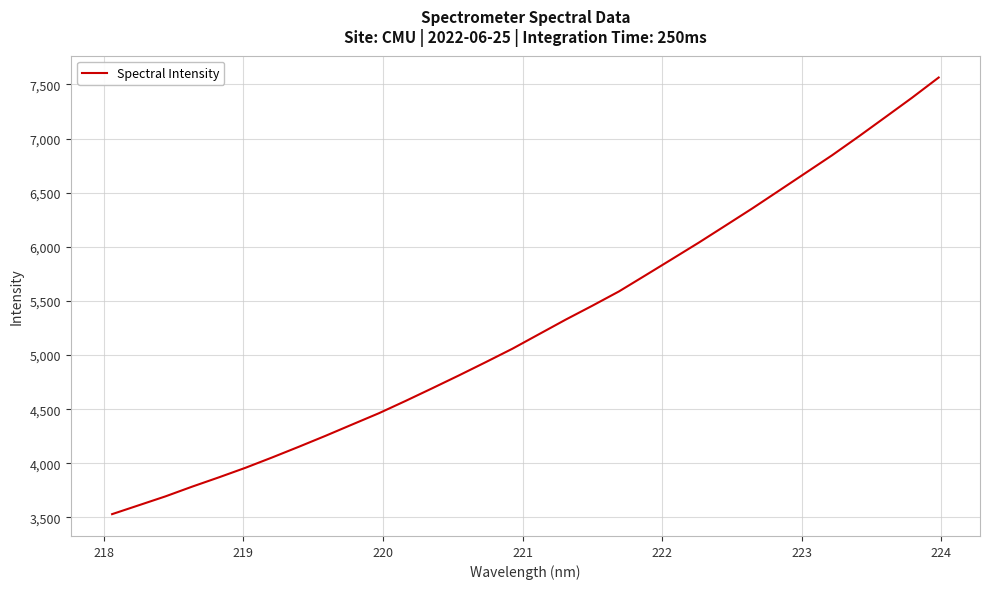

True or false: the data has more than 2 interior local peaks.

False